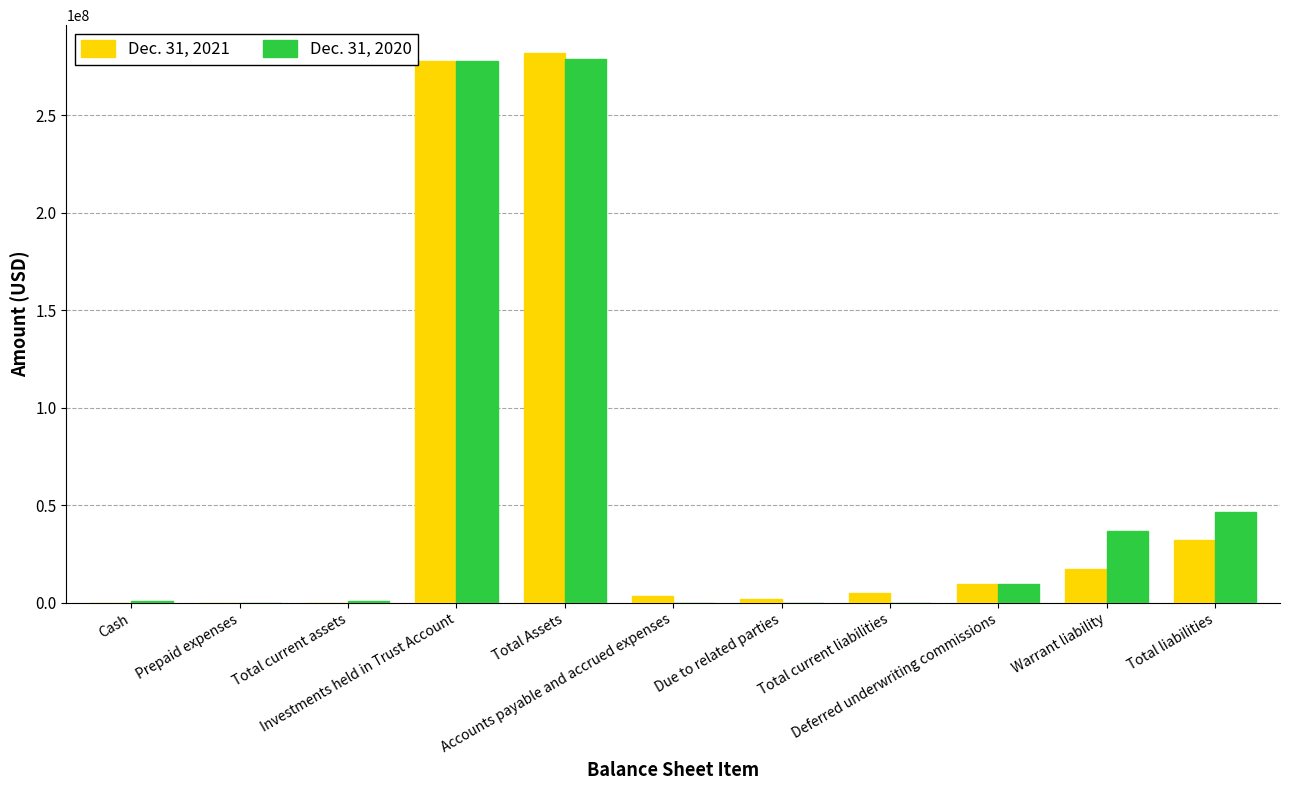

Count the number of data series in this chart.

2